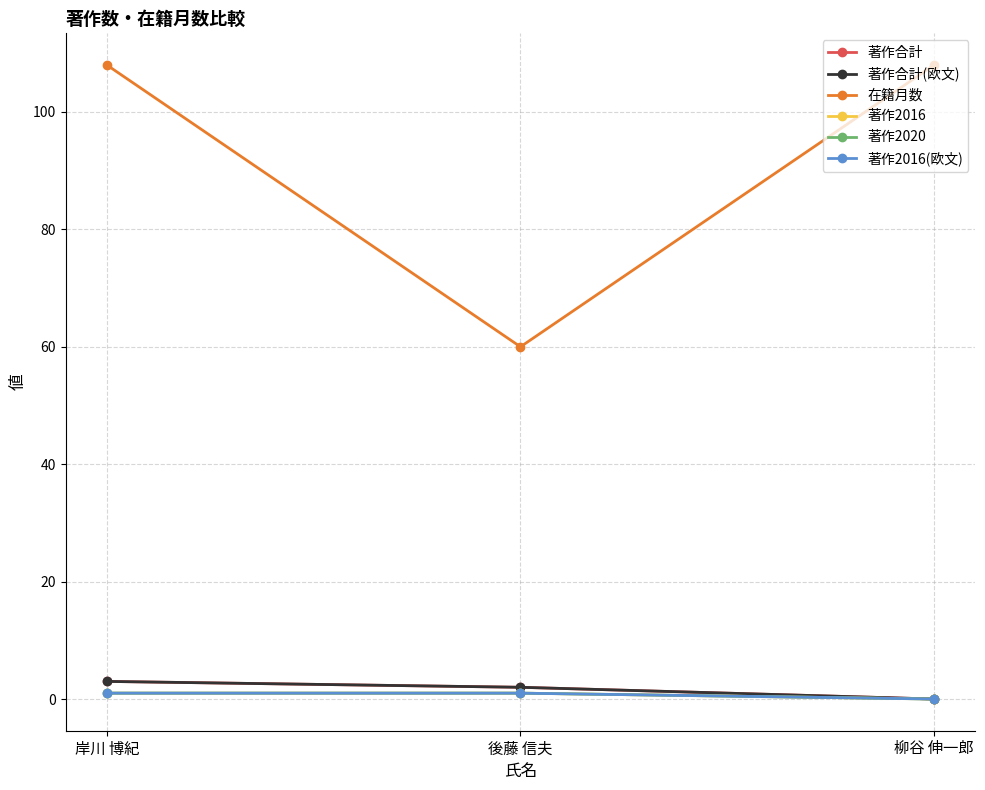

Read the 在籍月数 value at 後藤 信夫.

60